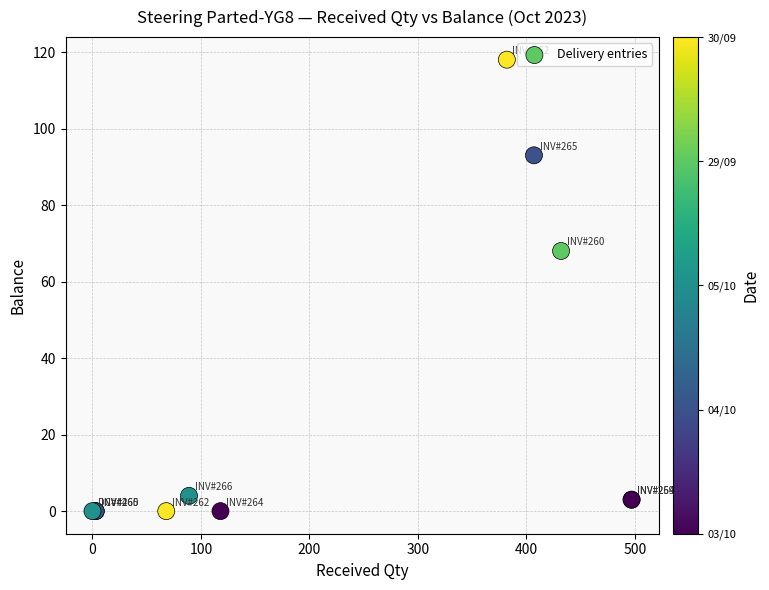

What Y value in the scatter plot is closest to 59?

68